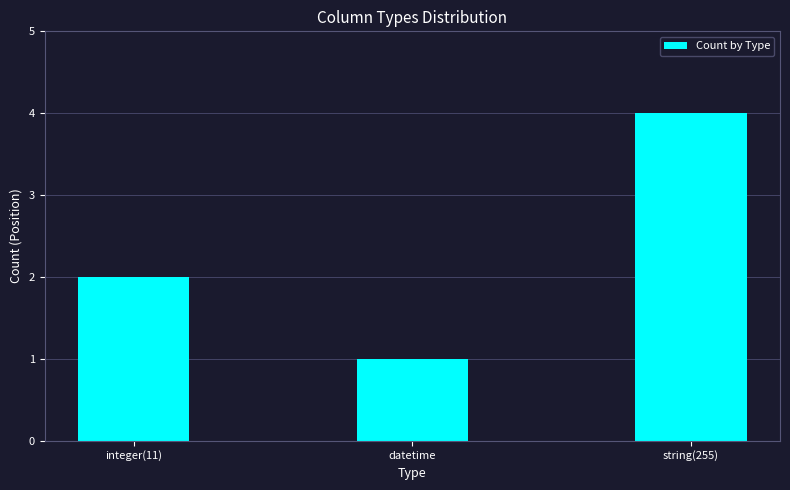

Count the number of data series in this chart.

1